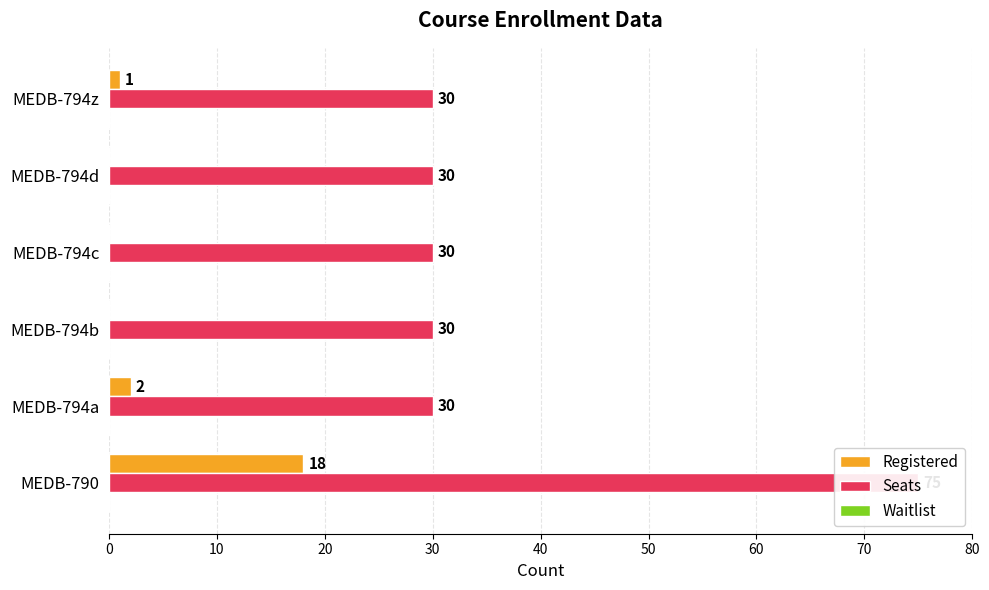

Which series has the widest spread of values?

Seats